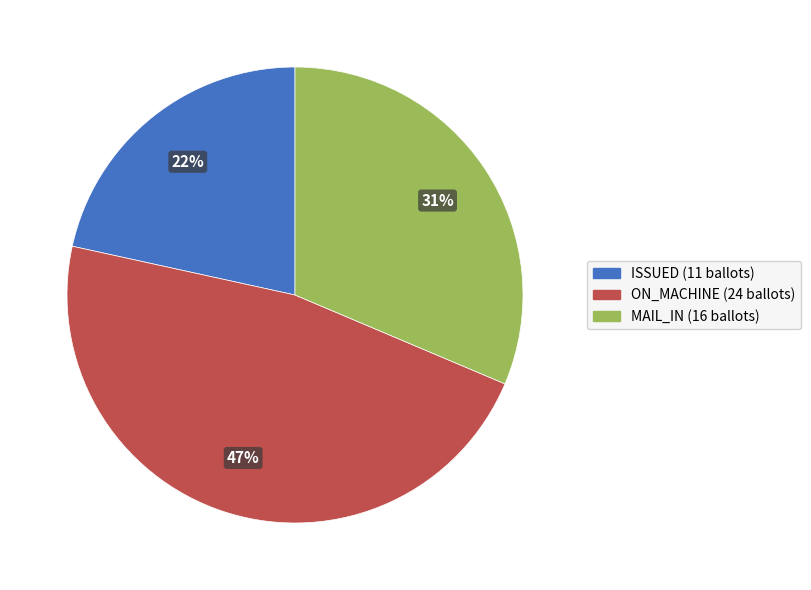

The ON_MACHINE slice represents 33% of the pie. True or false?

False